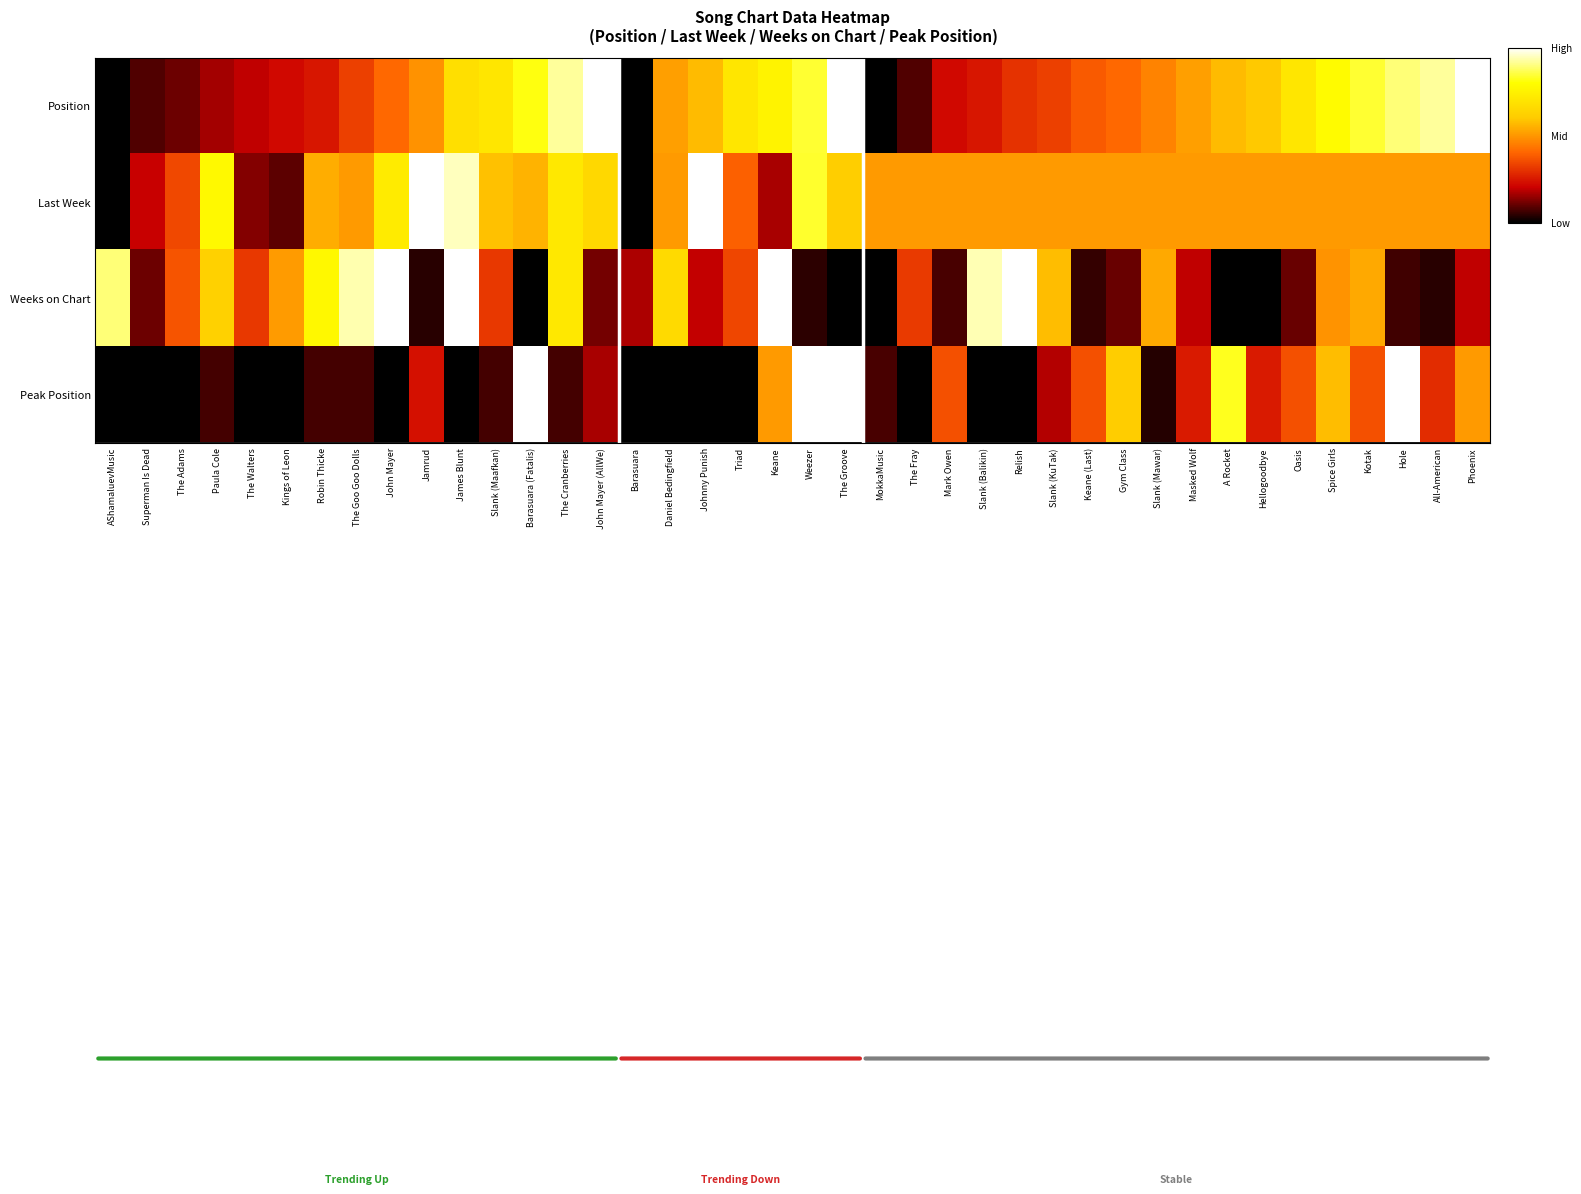

At Weezer, list the series in order from smallest to largest.

Weeks on Chart, Last Week, Position, Peak Position